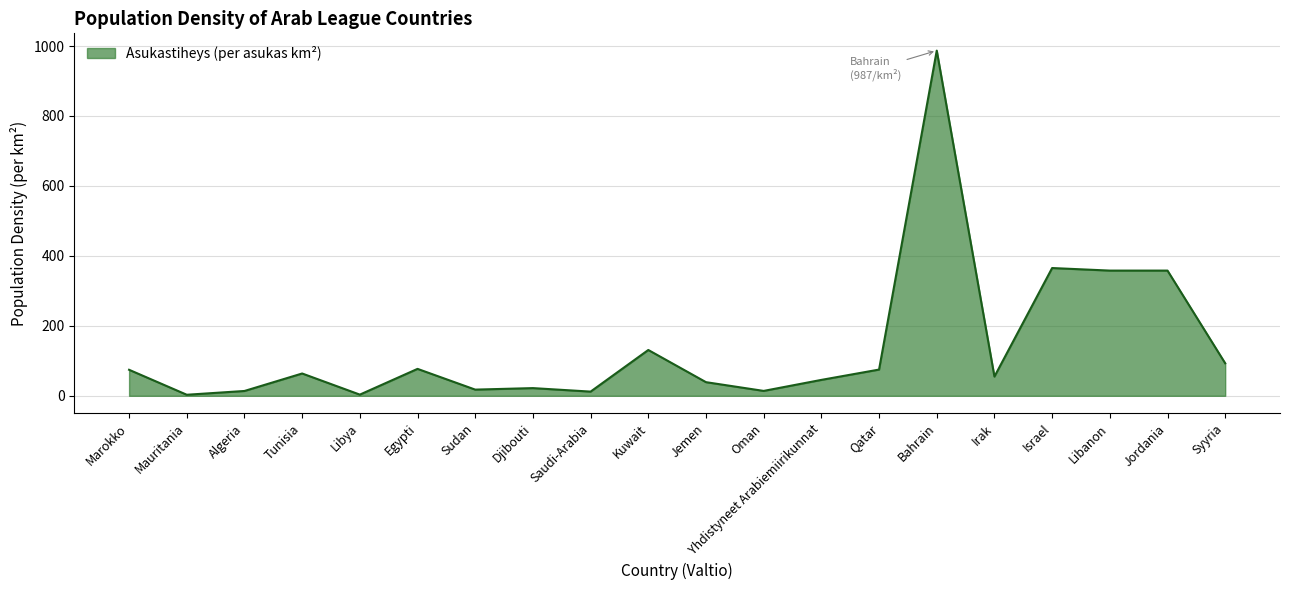

Read the value at Libanon.

358.0